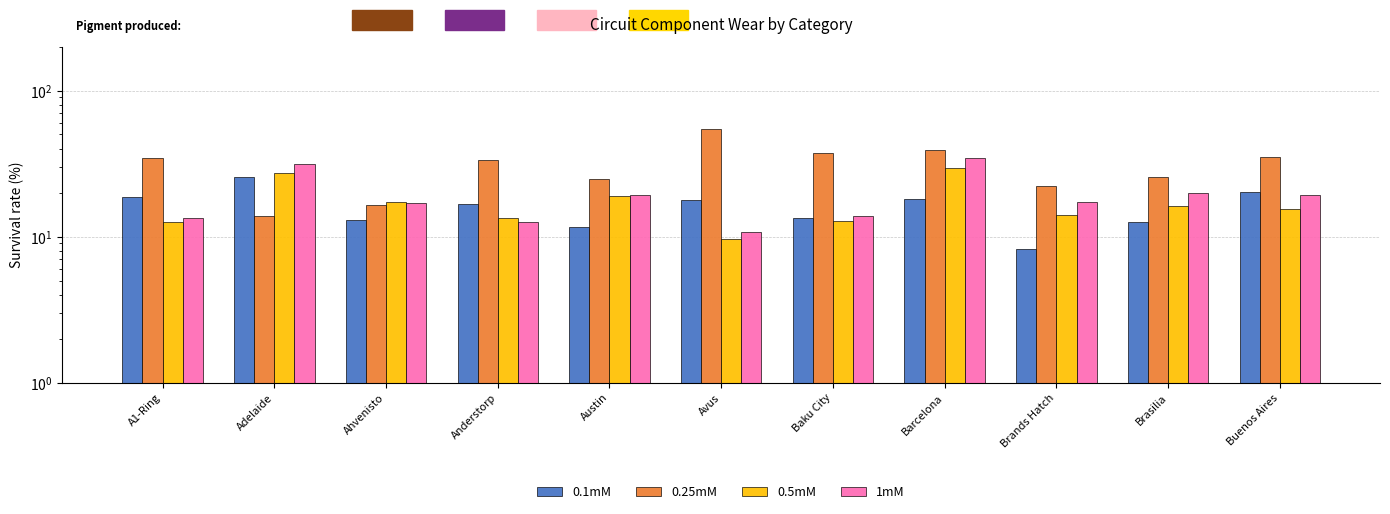

What is the lowest value of the 0.25mM series?

13.8